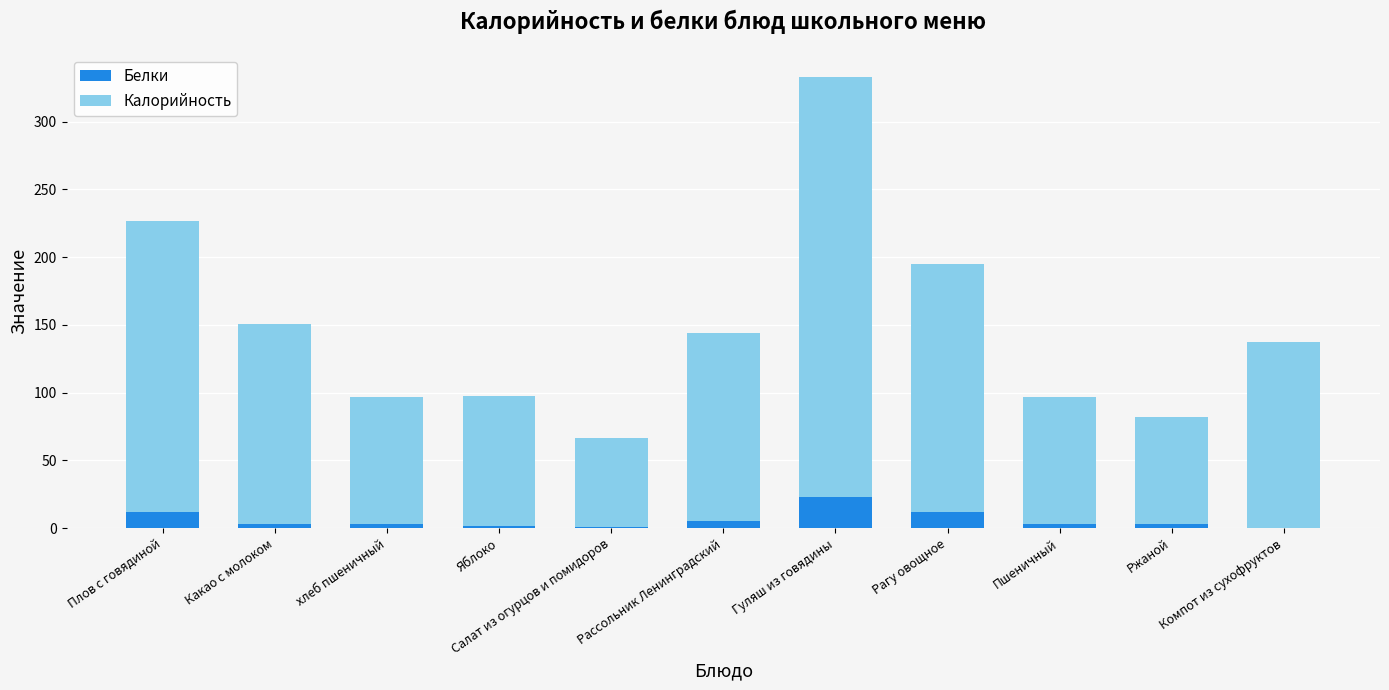

What is the sum of all Белки values?

66.6